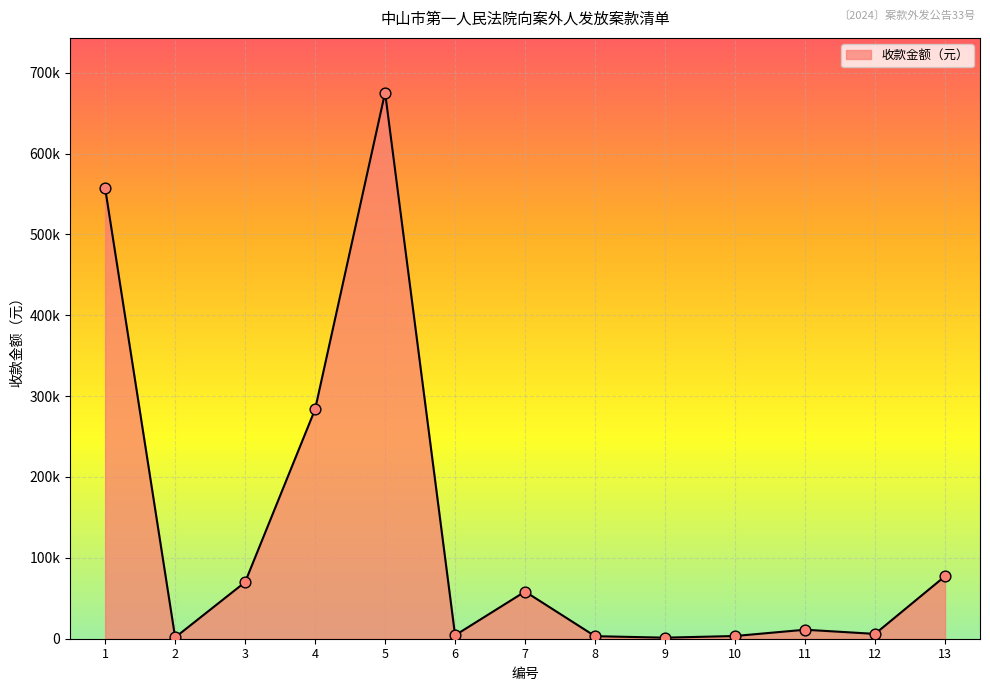

Between 6 and 4, which is larger?

4